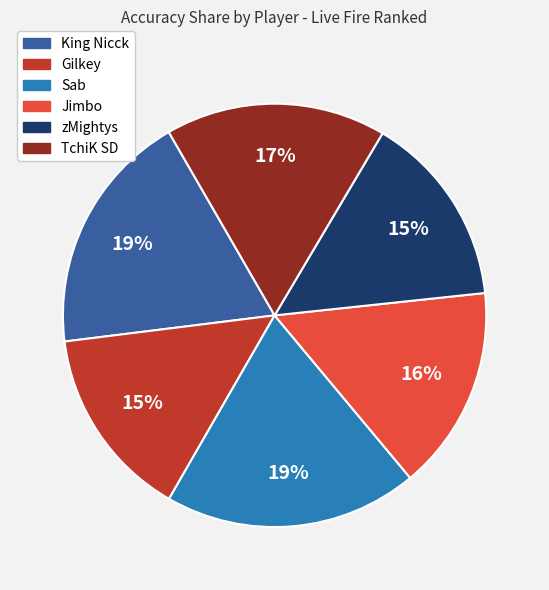

Do Gilkey and Jimbo together represent more than half of the pie?

No